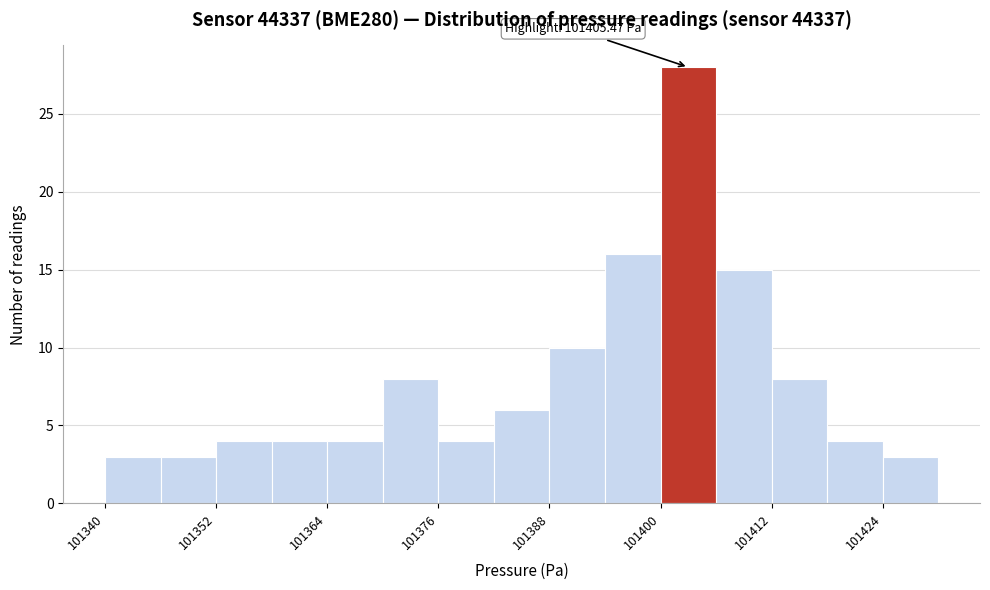

Read against the x-axis, roughly where is the centre of the tallest bar?

101404